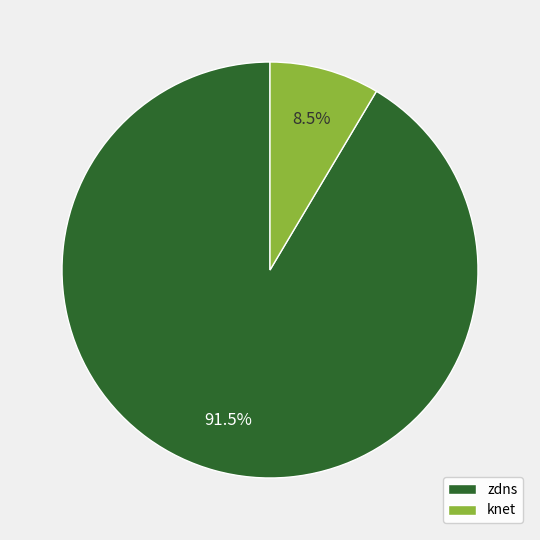

Which slice represents more than half of the pie?

zdns